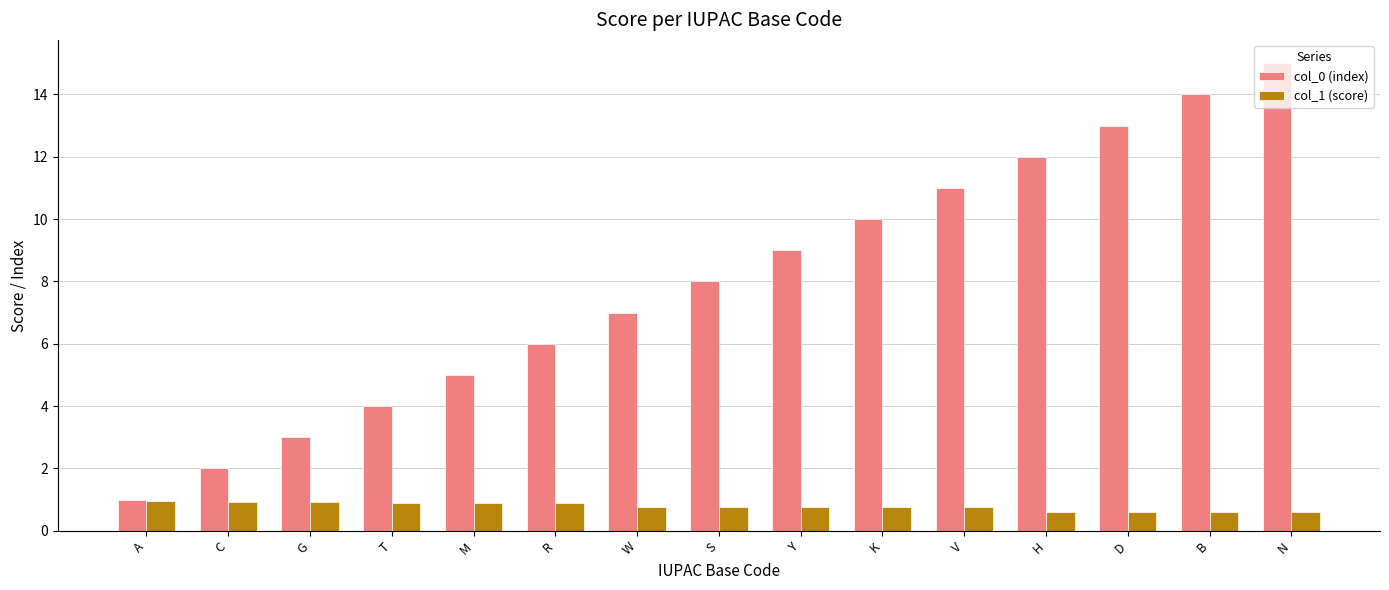

What is the value of the col_0 (index) bar at the 6th from the left?

6.0